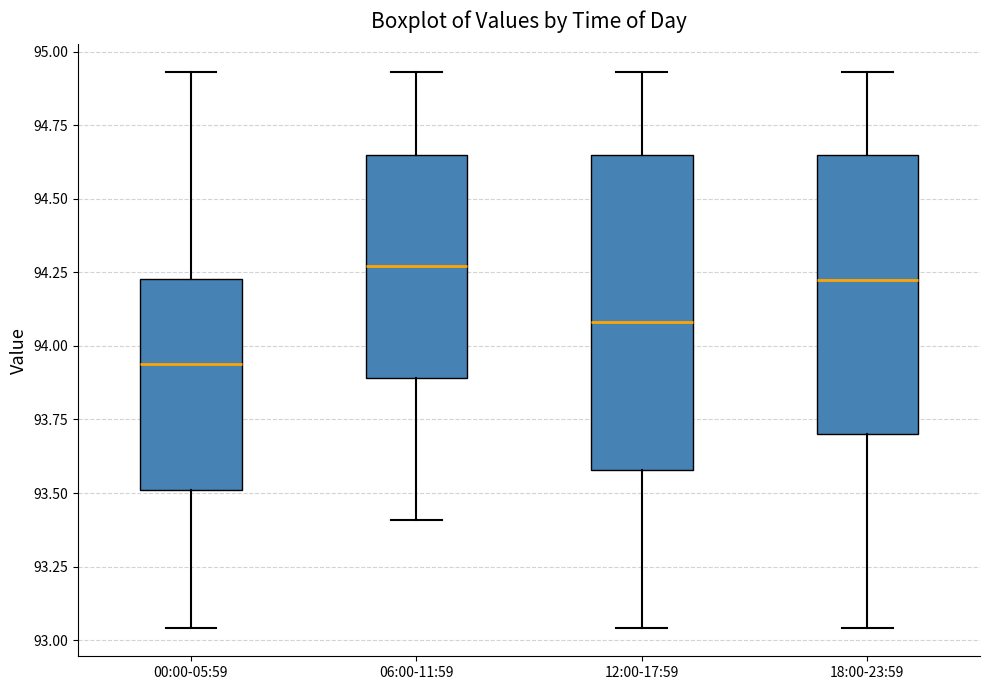

Where is the lower edge of the box for 06:00-11:59 on the y-axis? The values are not printed on the chart, so give them approximately, as read against the axis.

93.90